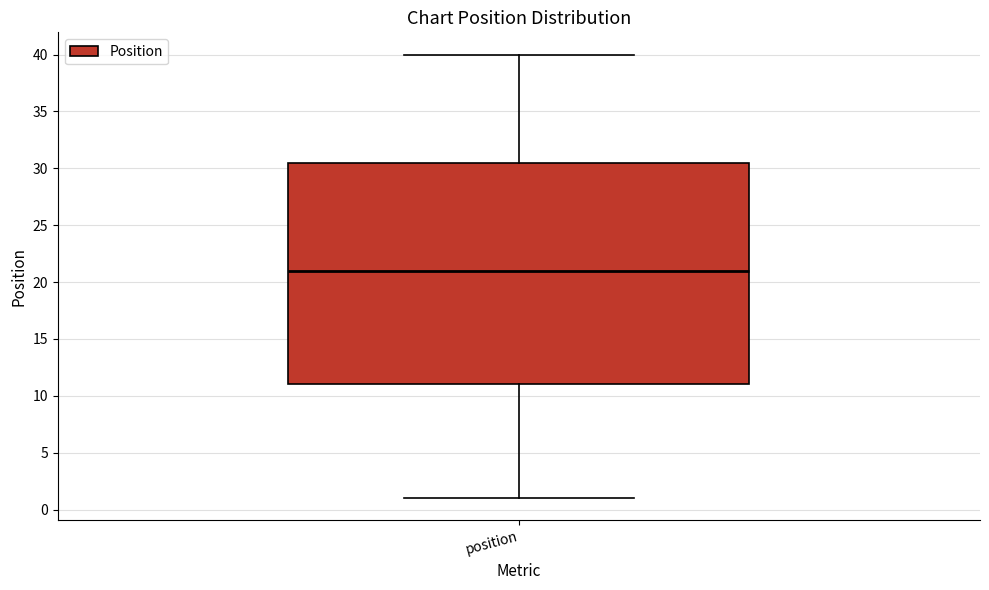

Where is the lower edge of the box for position on the y-axis? The values are not printed on the chart, so give them approximately, as read against the axis.

11.0